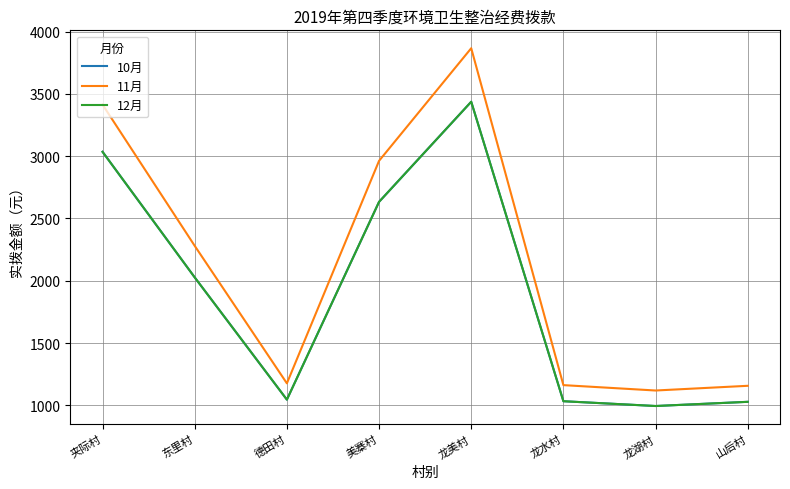

Is this an area chart (filled region under the line)?

No